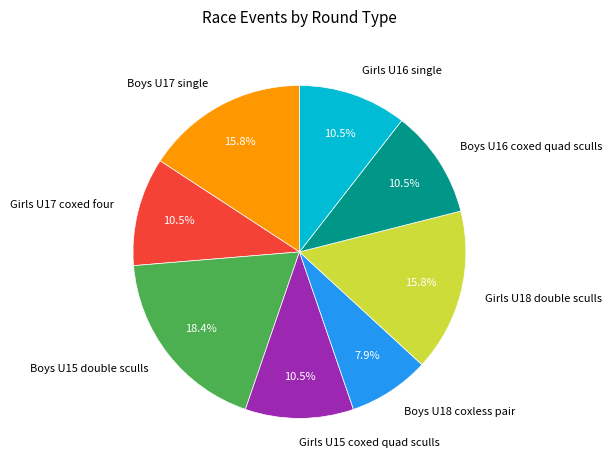

How many slices are in this pie chart?

8